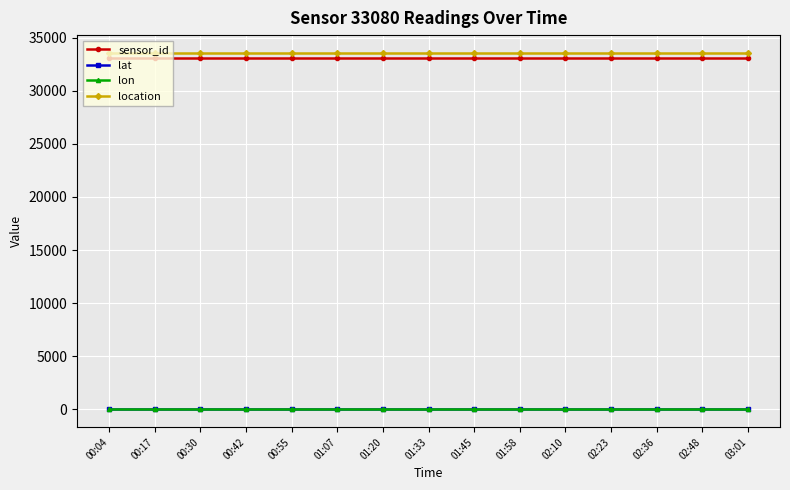

True or false: lat and lon intersect in this chart.

False